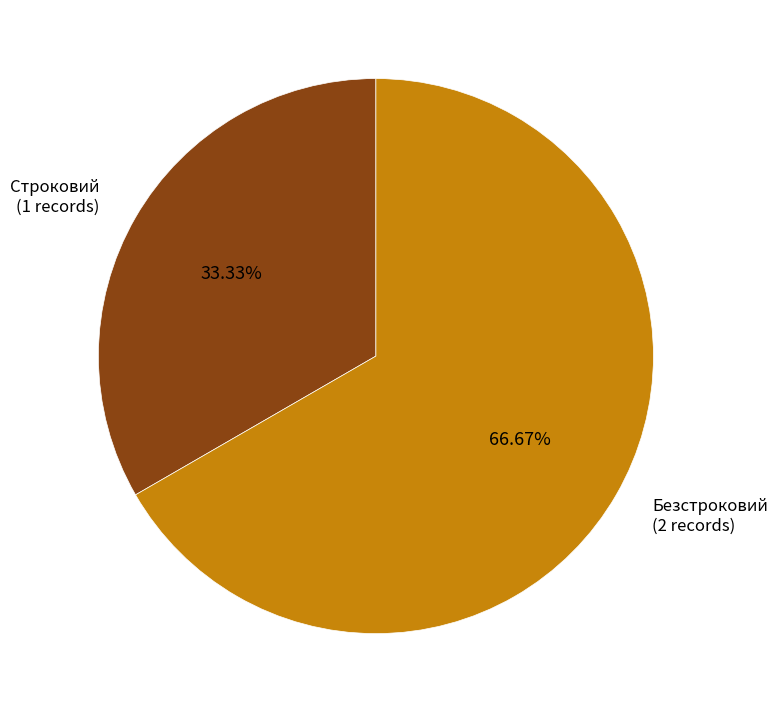

To the nearest percent, what is the difference between the largest and smallest slice percentages?

33%